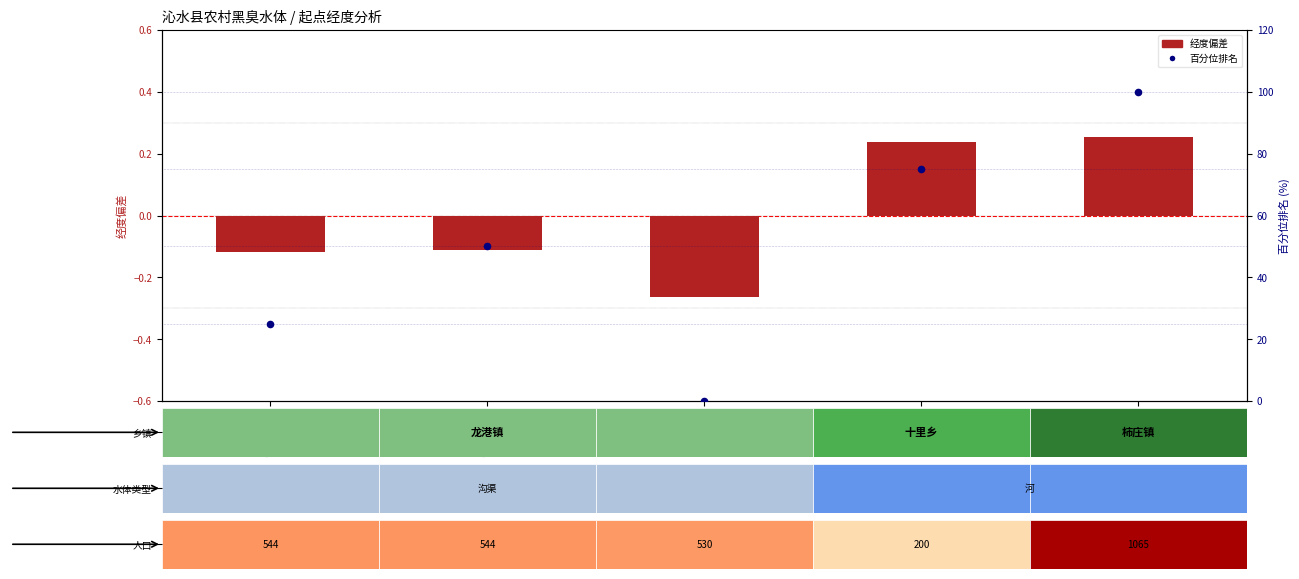

At which label does 经度偏差 first exceed 0?

宋家村